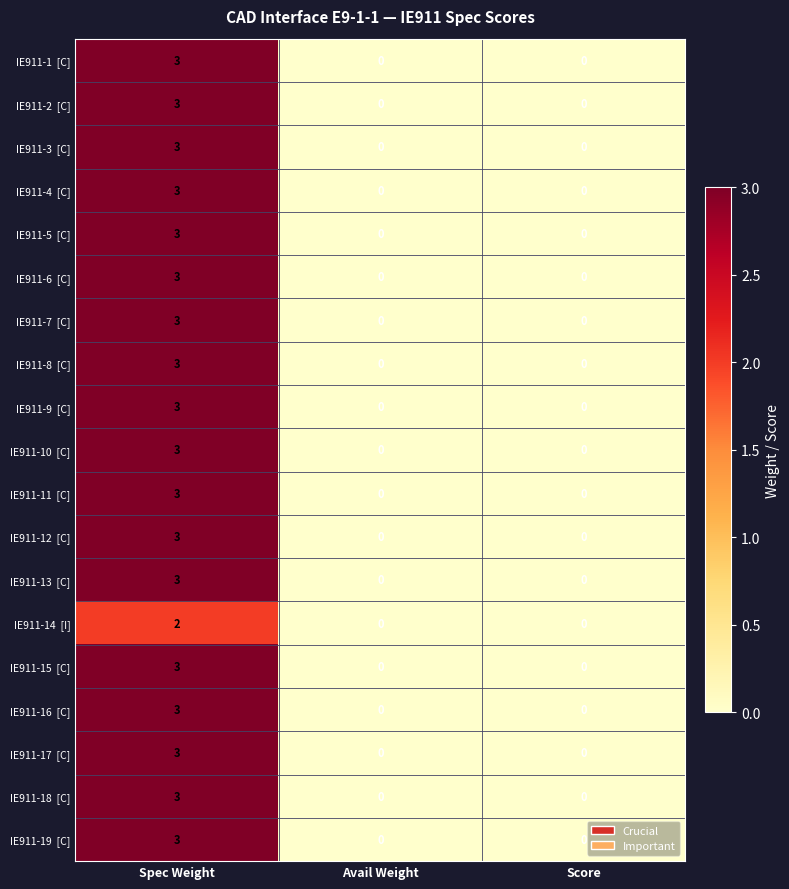

At which category does the chart reach its peak across all series?

Spec Weight